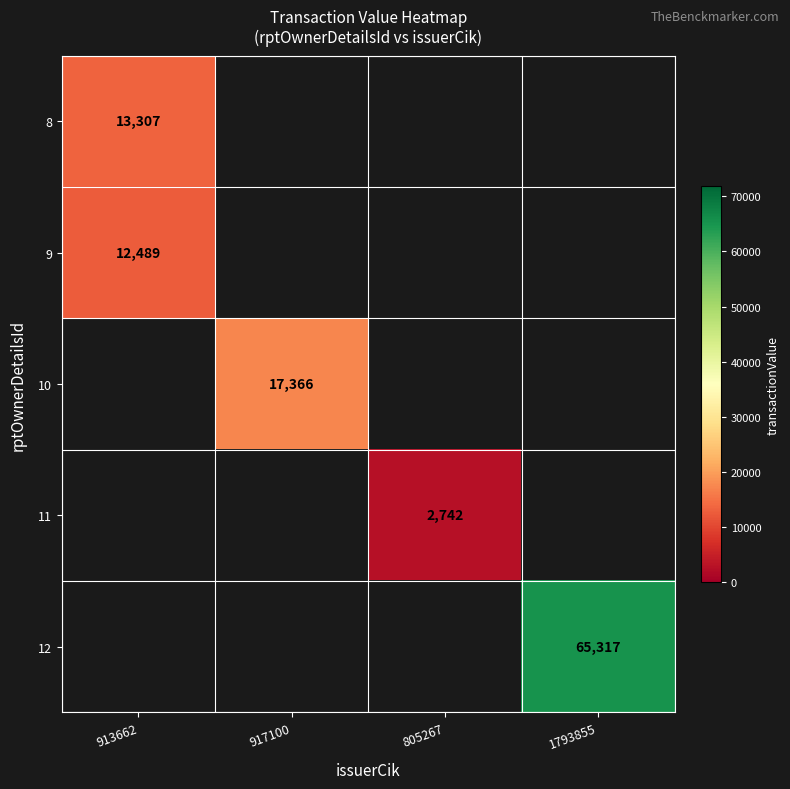

The 10 series shows 11795 at 917100. True or false?

False